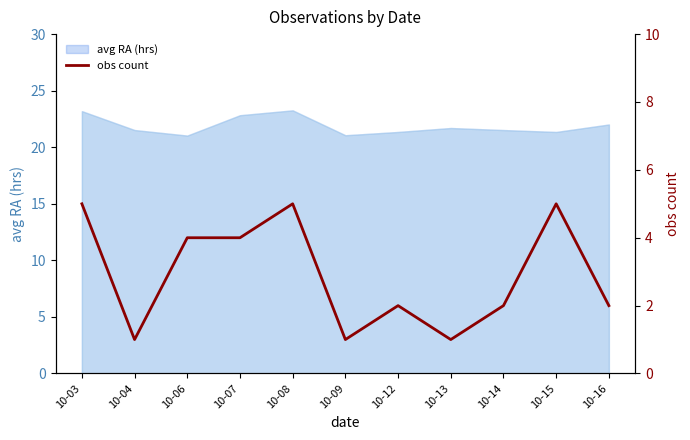

How many points are higher than both their immediate neighbors (excluding endpoints)?

3